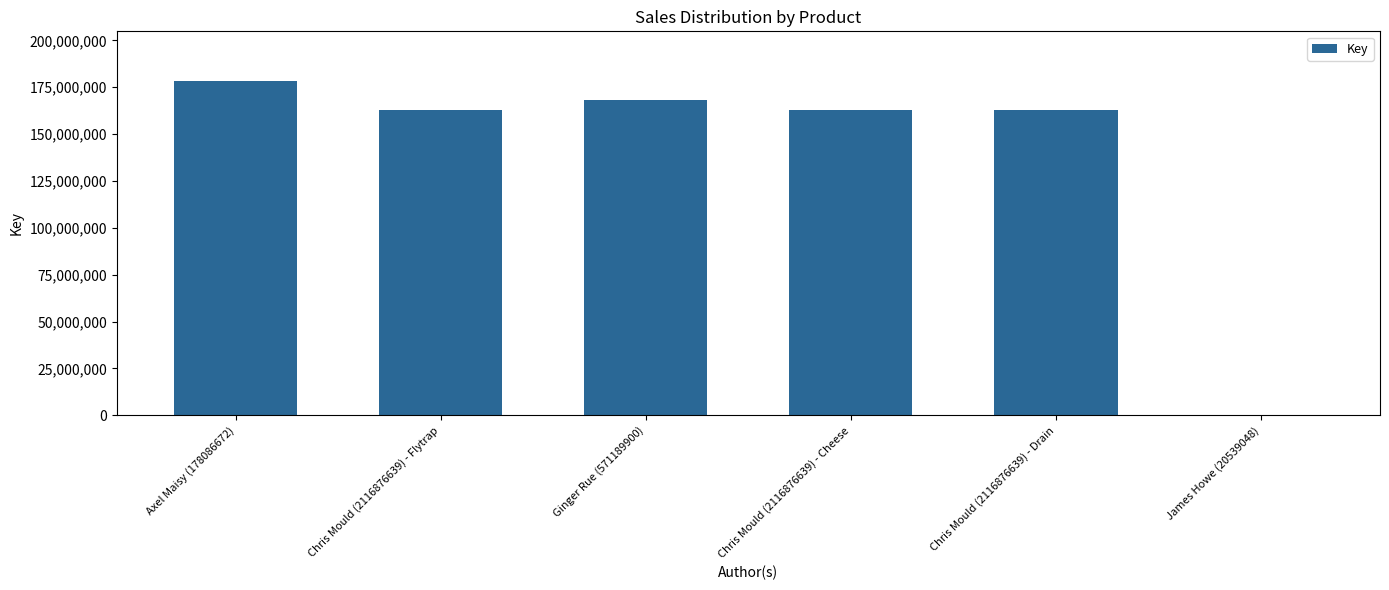

Which label corresponds to the largest value in the chart?

Axel Maisy (178086672)